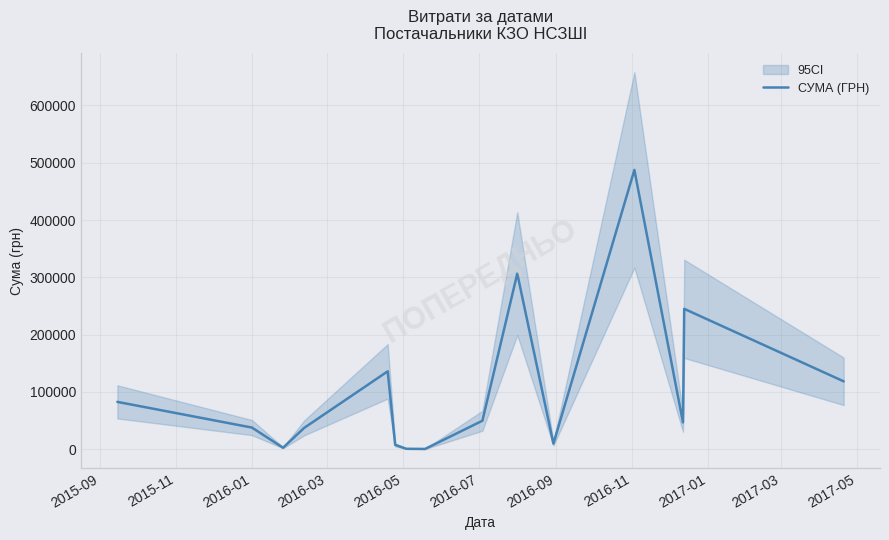

How many lines are shown in the chart?

1